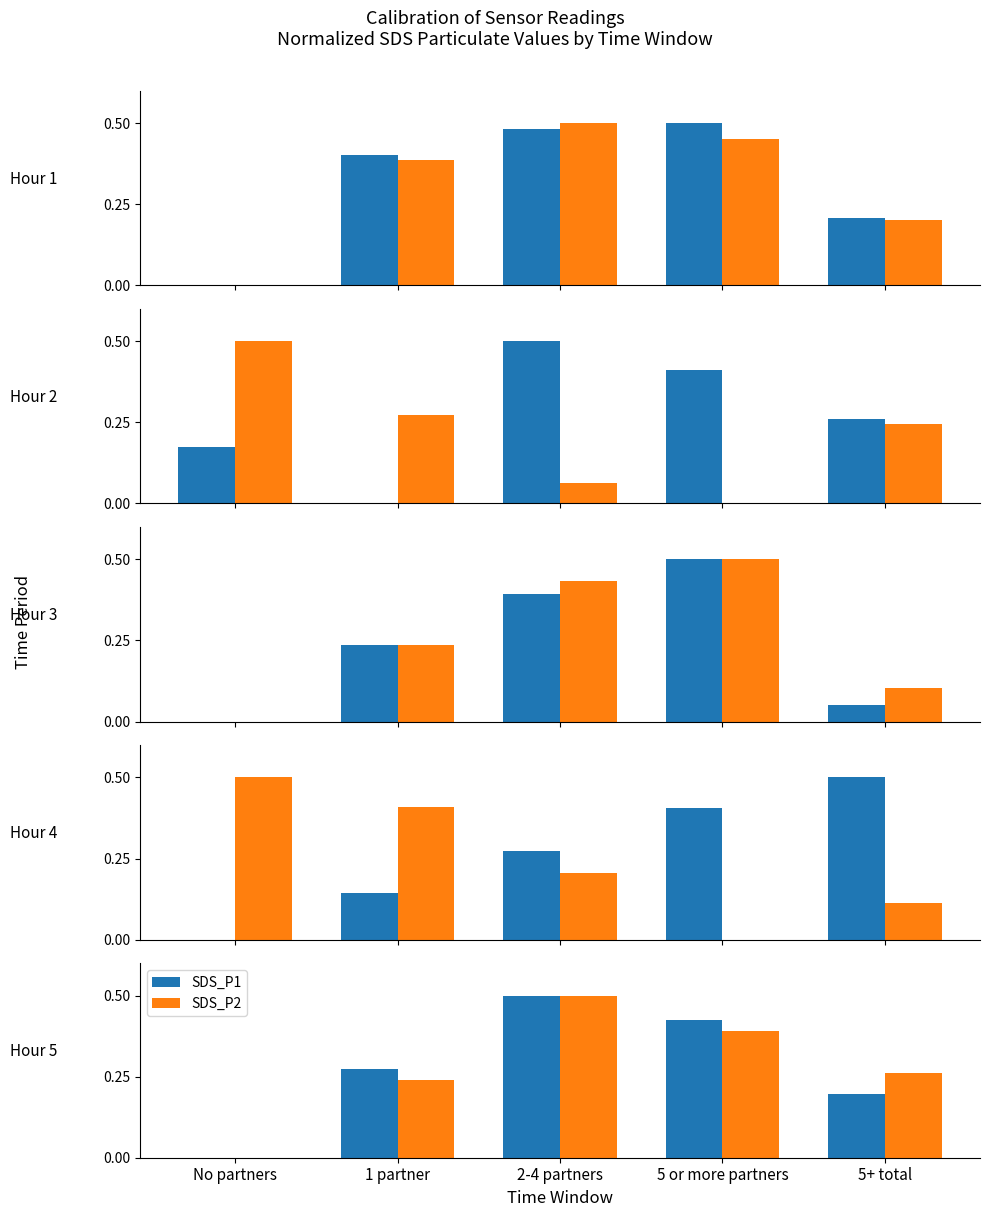

How many series are shown in this chart?

2